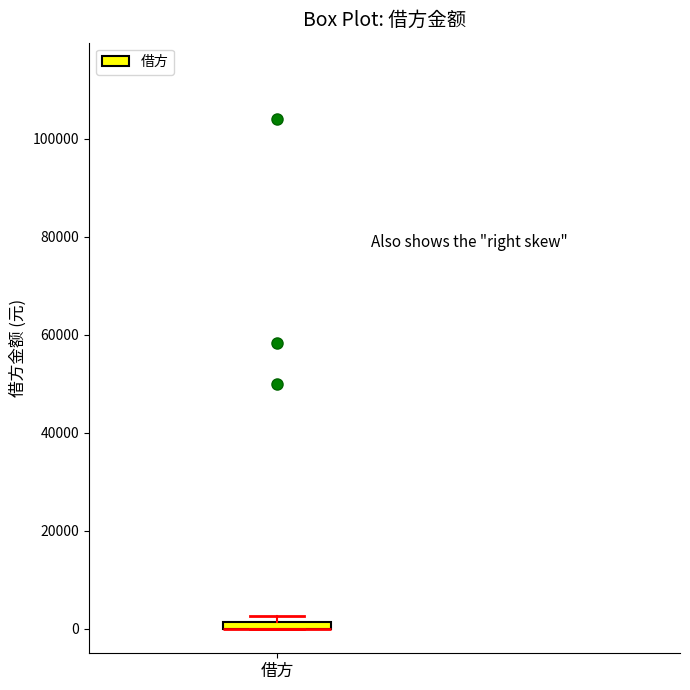

Where is the upper edge of the box for 借方 on the y-axis? The values are not printed on the chart, so give them approximately, as read against the axis.

2000